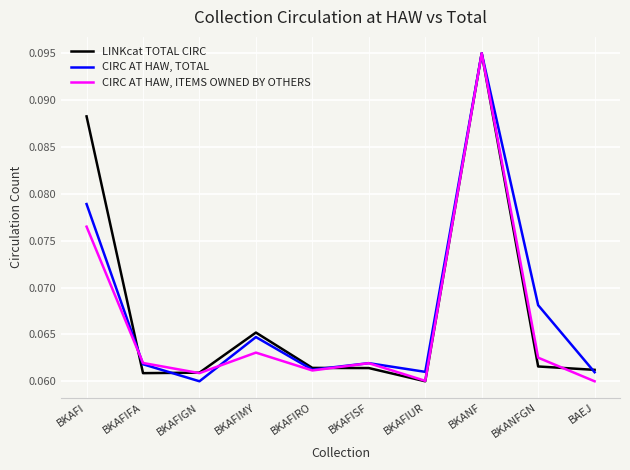

List the series in order of their overall mean, lowest first.

CIRC AT HAW, ITEMS OWNED BY OTHERS, CIRC AT HAW, TOTAL, LINKcat TOTAL CIRC